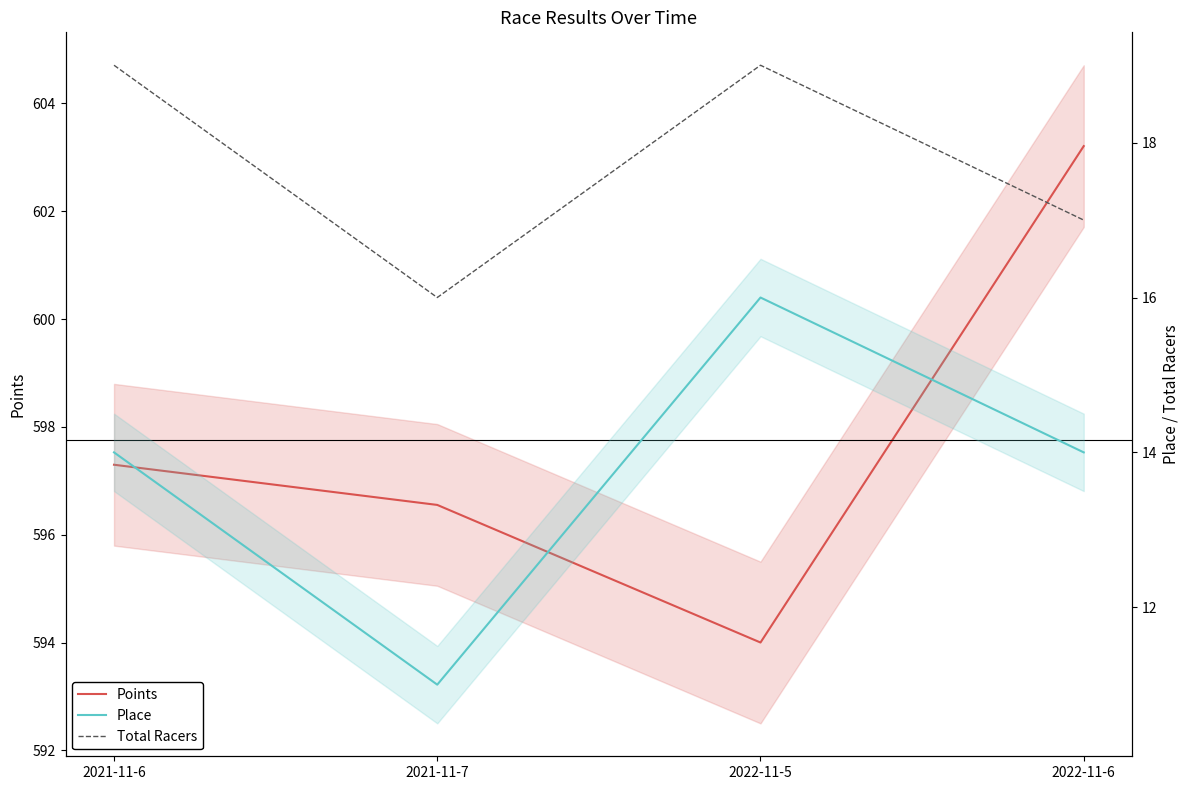

How many values in the Total Racers series are below 19?

2